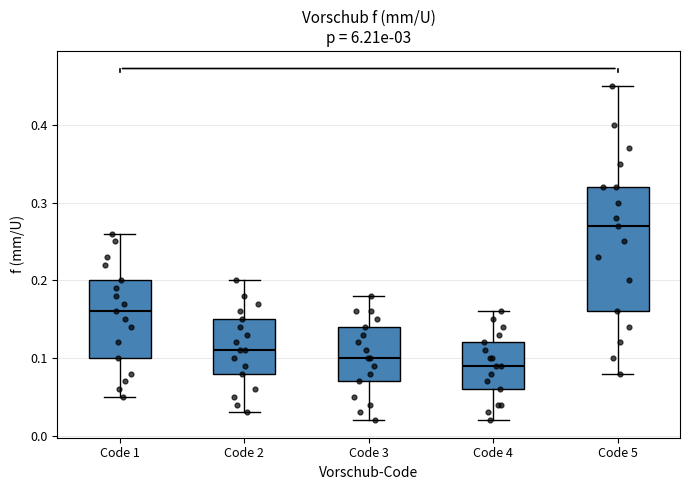

Which box's median line is the lowest?

Code 4